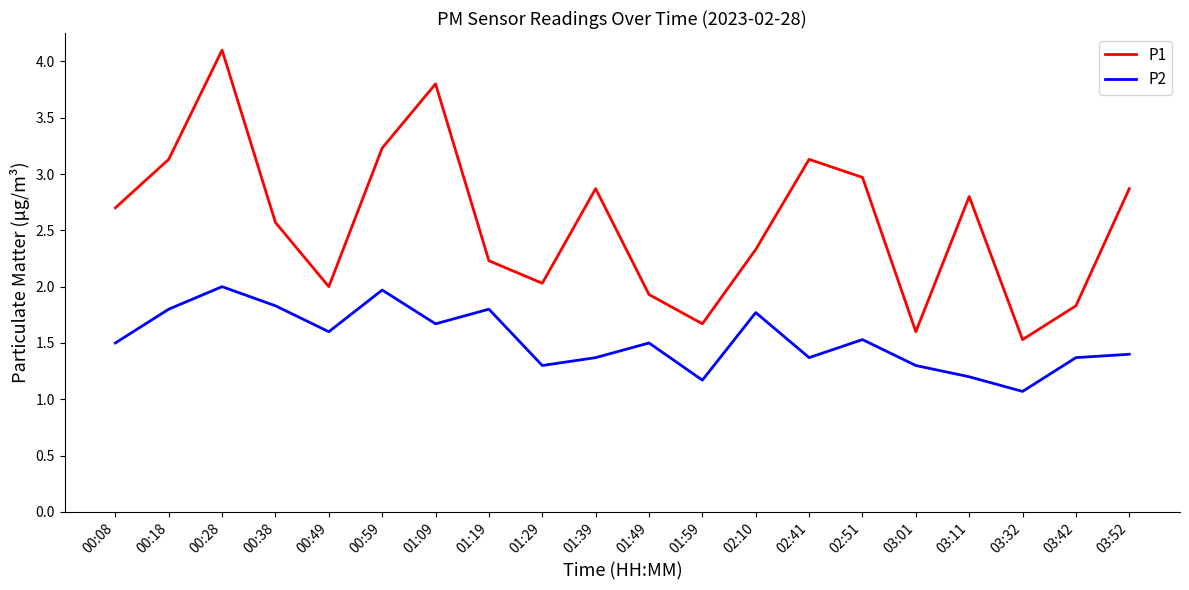

At which category is the sum across all series the highest?

00:28